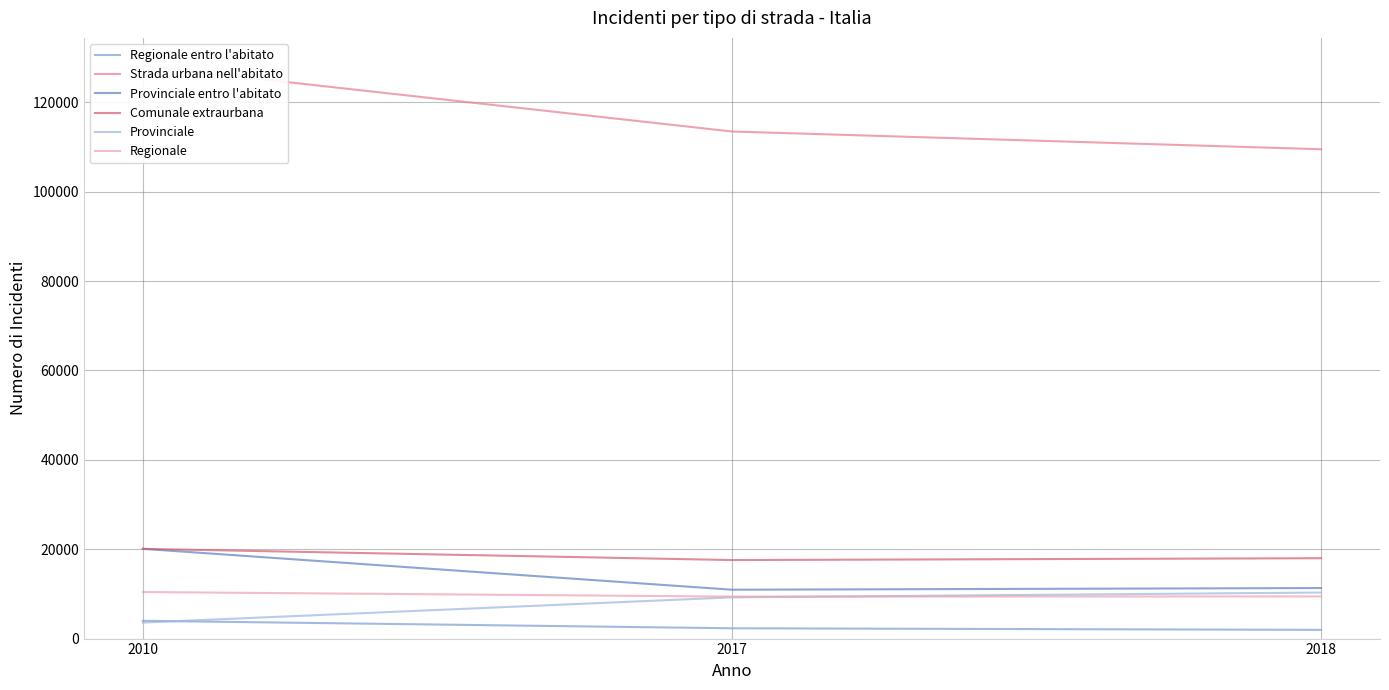

At which label does Provinciale entro l'abitato first exceed 11309?

2010